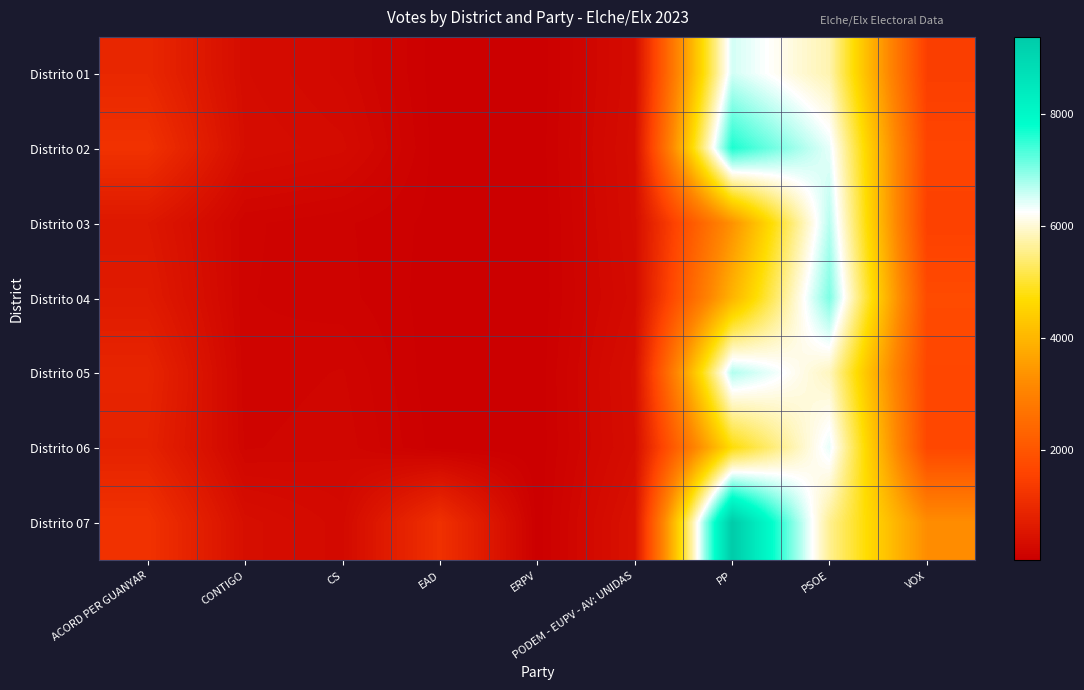

What is the difference between the highest and lowest values at CONTIGO?

237